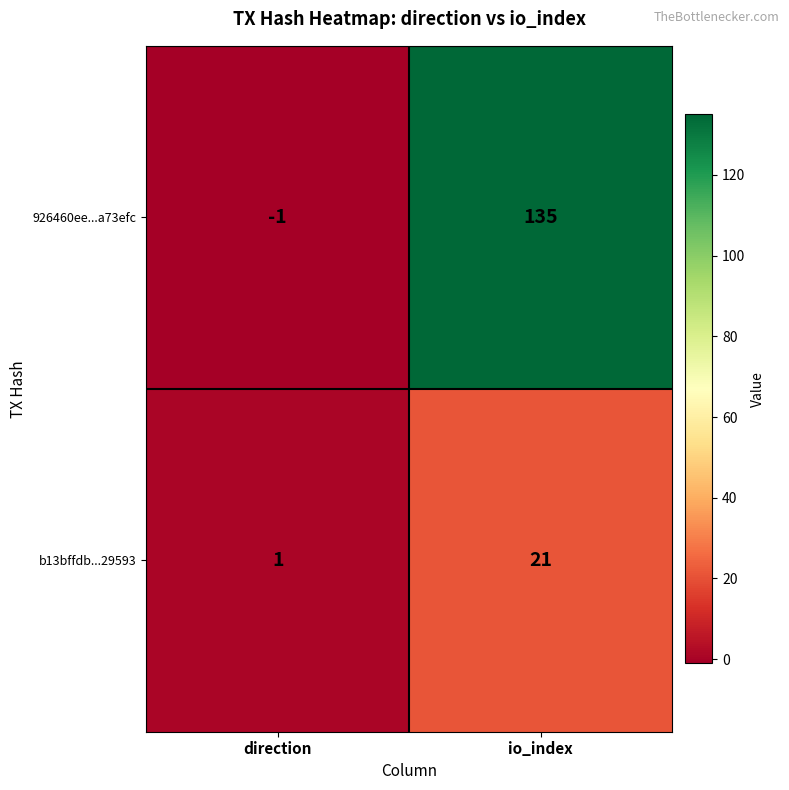

At how many categories does at least one series exceed 96?

1